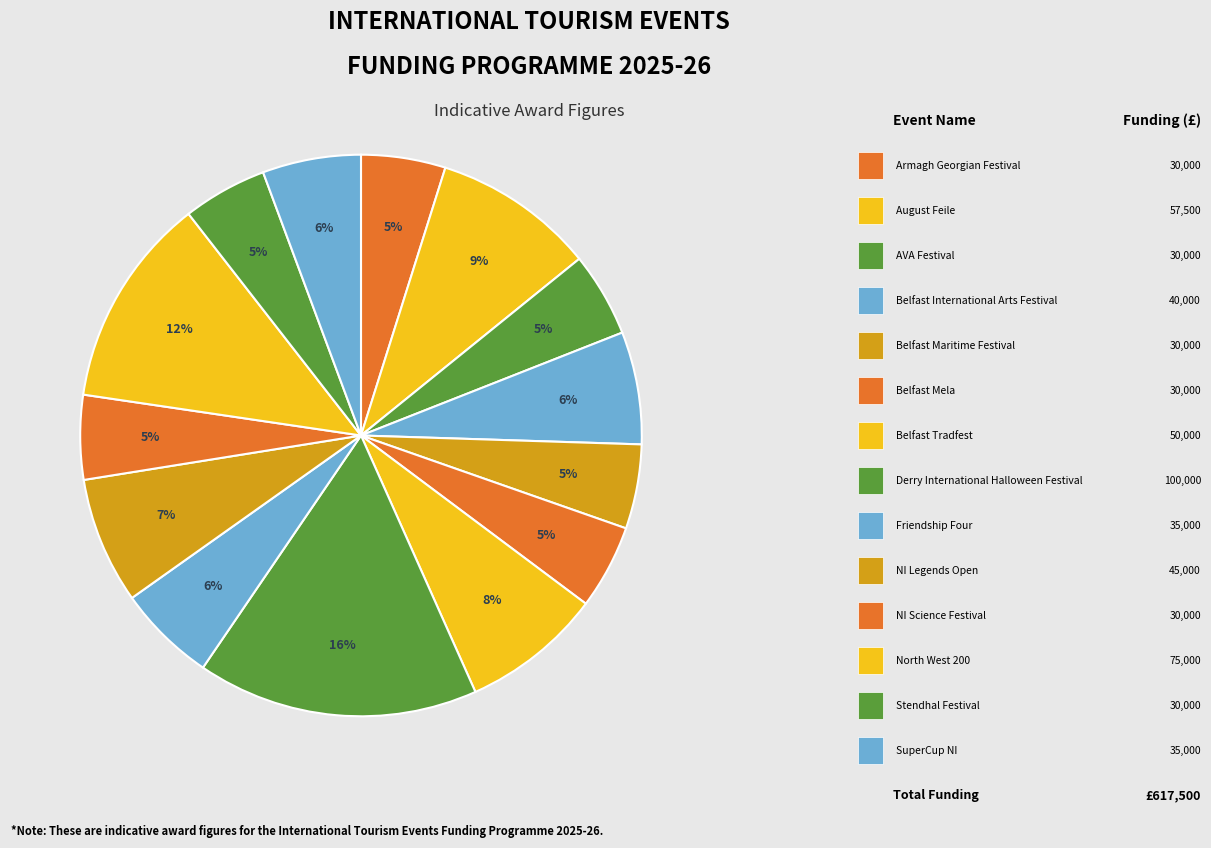

Count the number of slices in the pie.

14